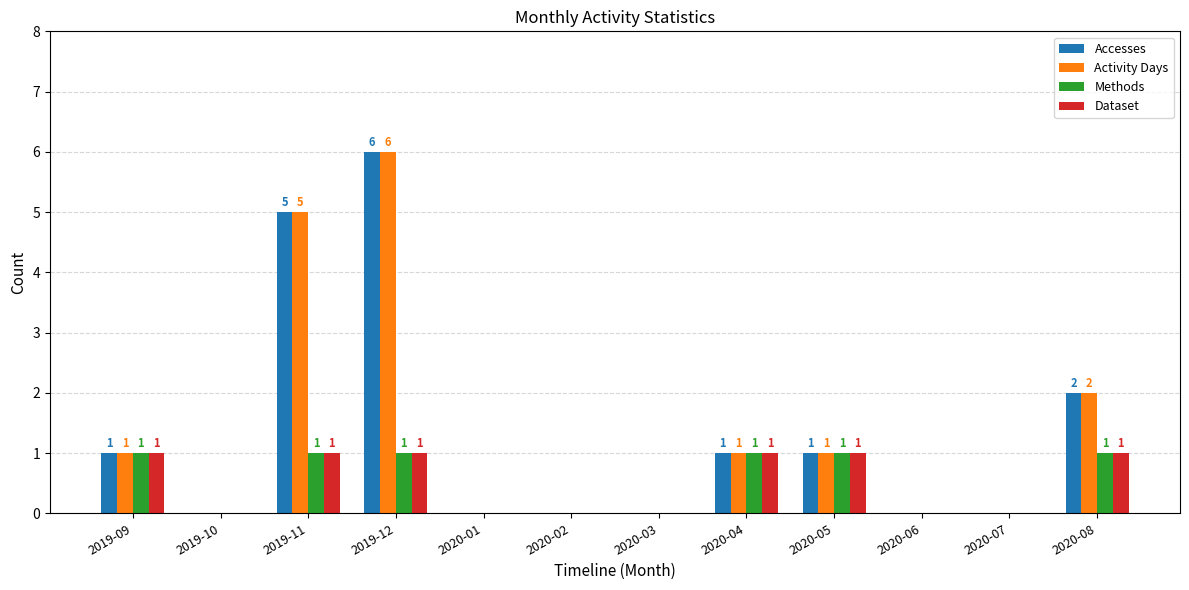

Reading left to right, list all the values displayed in this chart.

Accesses: 2019-09=1	2019-10=0	2019-11=5	2019-12=6	2020-01=0	2020-02=0	2020-03=0	2020-04=1	2020-05=1	2020-06=0	2020-07=0	2020-08=2
Activity Days: 2019-09=1	2019-10=0	2019-11=5	2019-12=6	2020-01=0	2020-02=0	2020-03=0	2020-04=1	2020-05=1	2020-06=0	2020-07=0	2020-08=2
Methods: 2019-09=1	2019-10=0	2019-11=1	2019-12=1	2020-01=0	2020-02=0	2020-03=0	2020-04=1	2020-05=1	2020-06=0	2020-07=0	2020-08=1
Dataset: 2019-09=1	2019-10=0	2019-11=1	2019-12=1	2020-01=0	2020-02=0	2020-03=0	2020-04=1	2020-05=1	2020-06=0	2020-07=0	2020-08=1